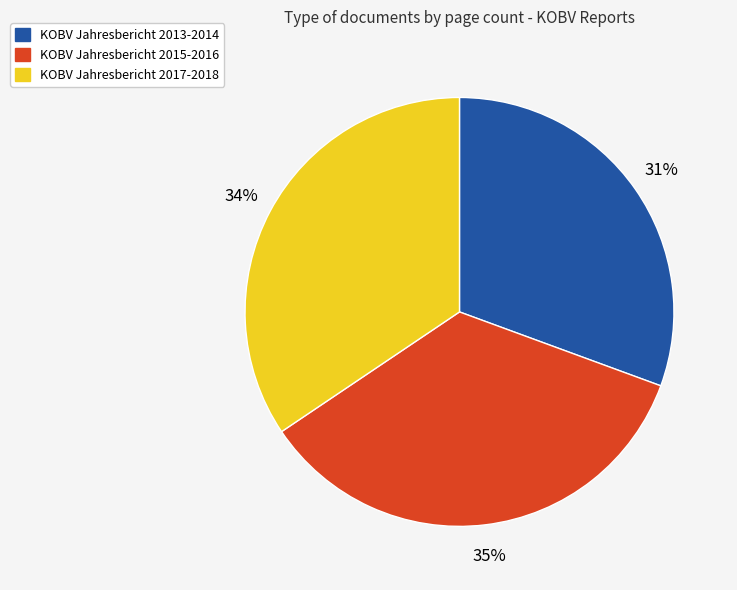

Which category has the smallest portion of the pie?

KOBV Jahresbericht 2013-2014